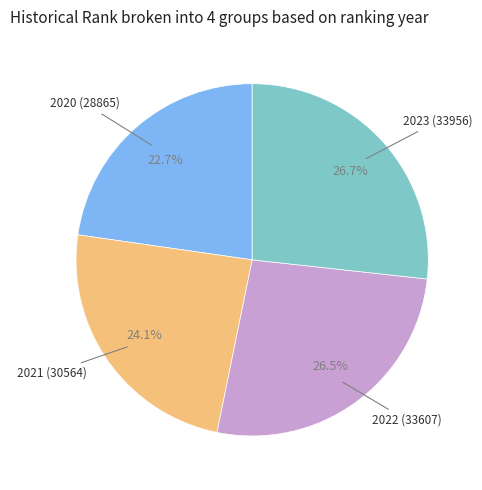

Is there any slice that represents more than half of the pie?

No